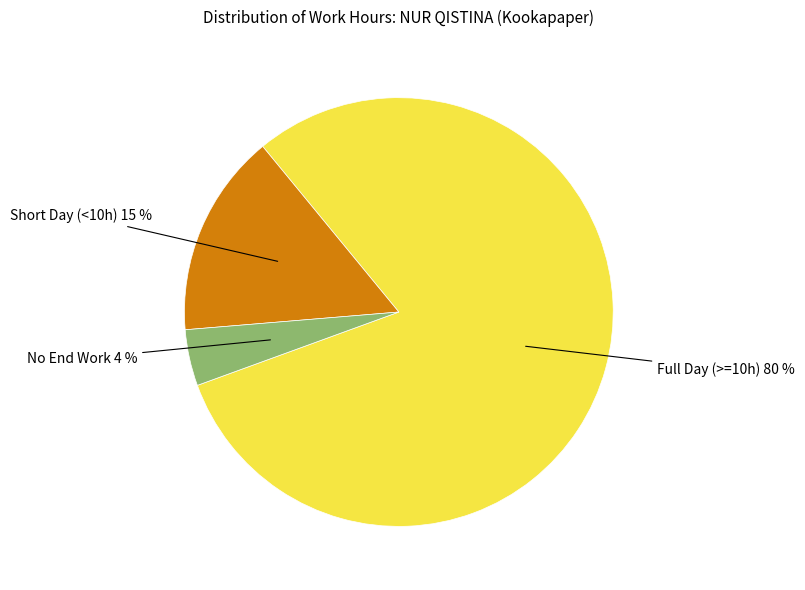

Is there any slice that represents more than half of the pie?

Yes